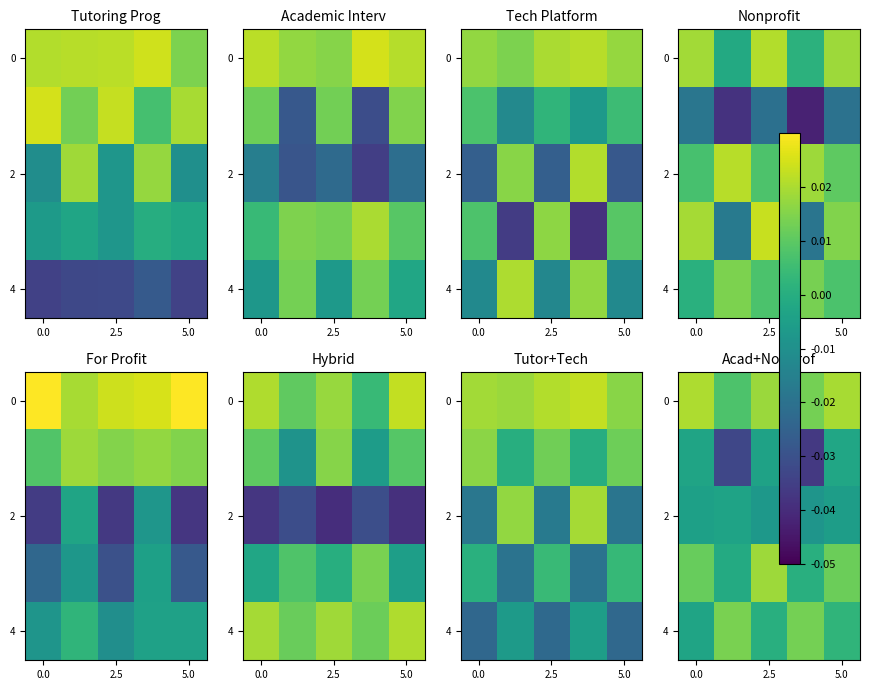

Which category has the lowest value in the row_2 series?

3